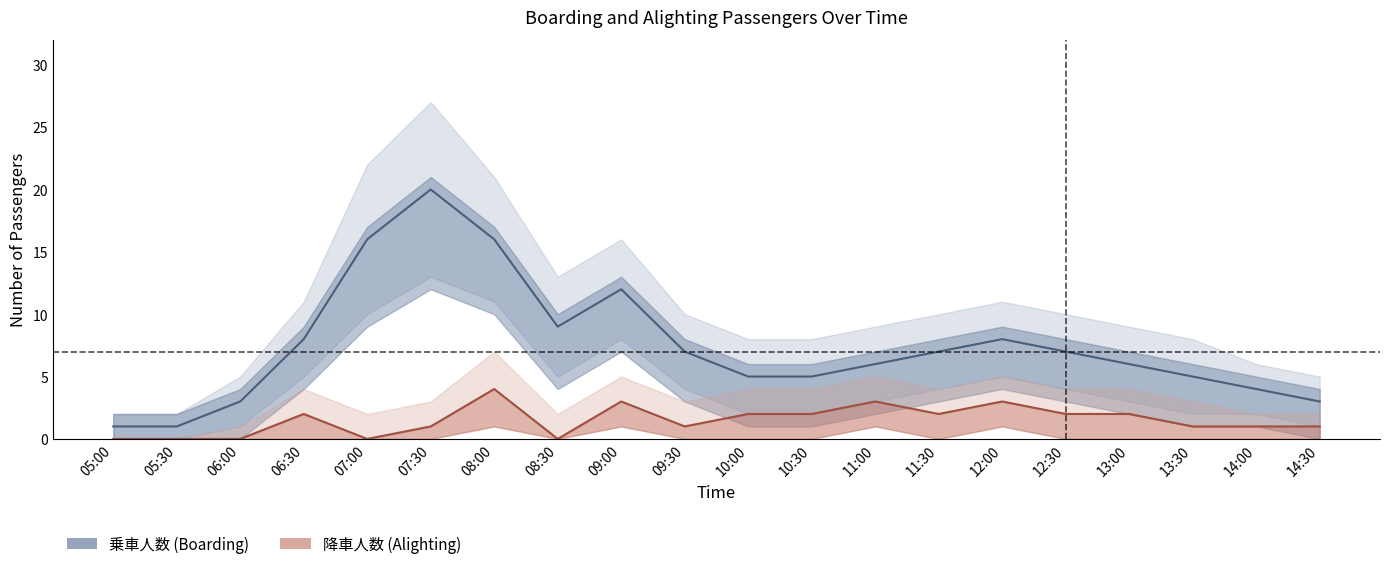

At 09:00, list the series in order from largest to smallest.

乗車人数, 降車人数